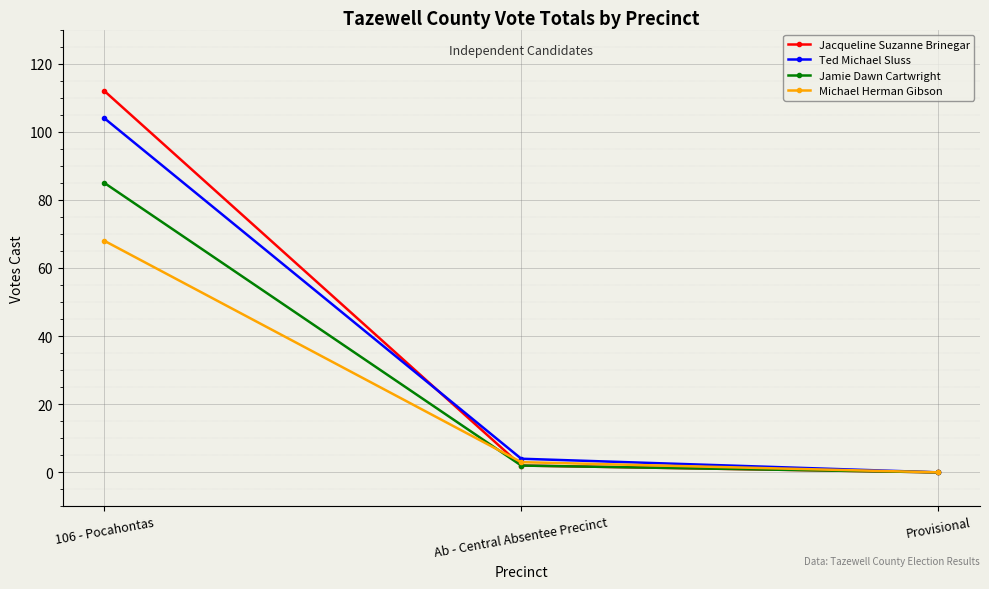

Which series has the largest total across all categories?

Jacqueline Suzanne Brinegar